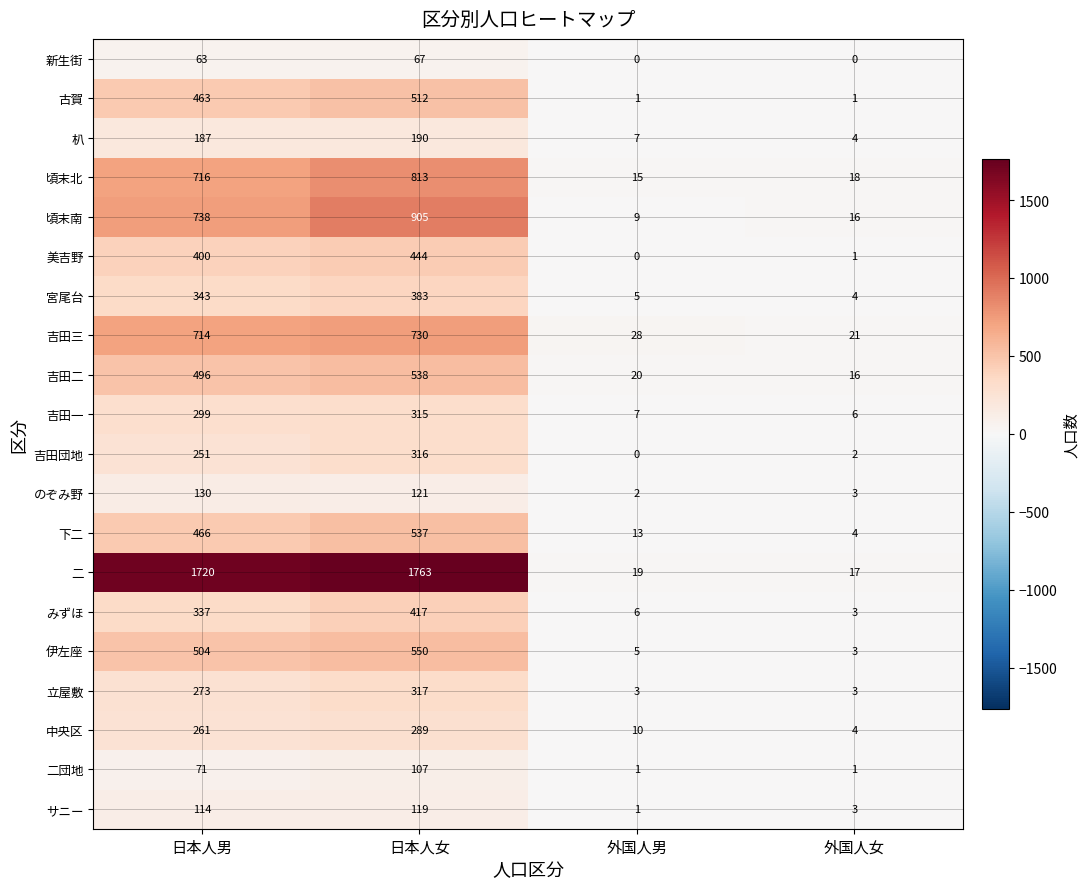

The 伊左座 series shows 3 at 外国人女. True or false?

True